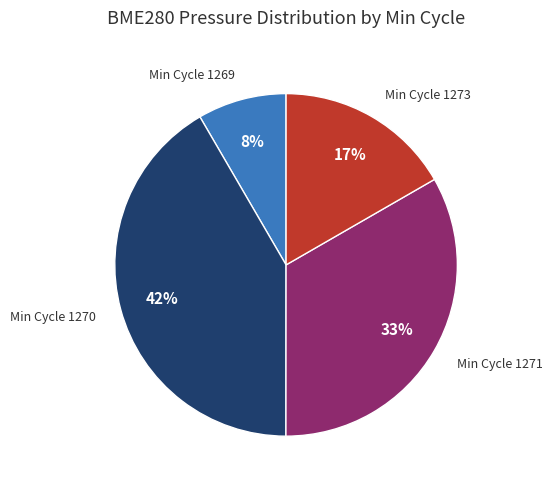

Is it true that Min Cycle 1271 is 23% of the pie?

False